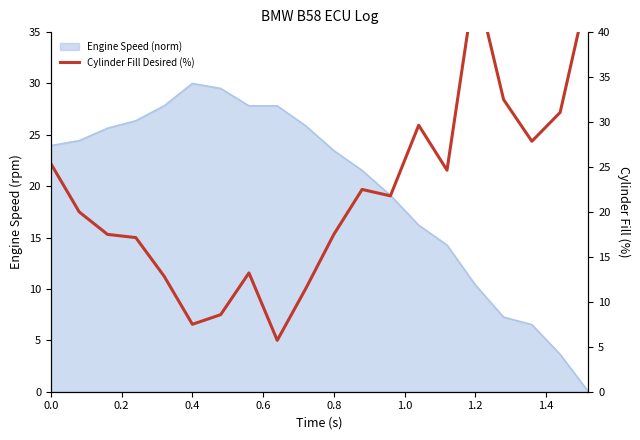

How many data points are above 19?

10